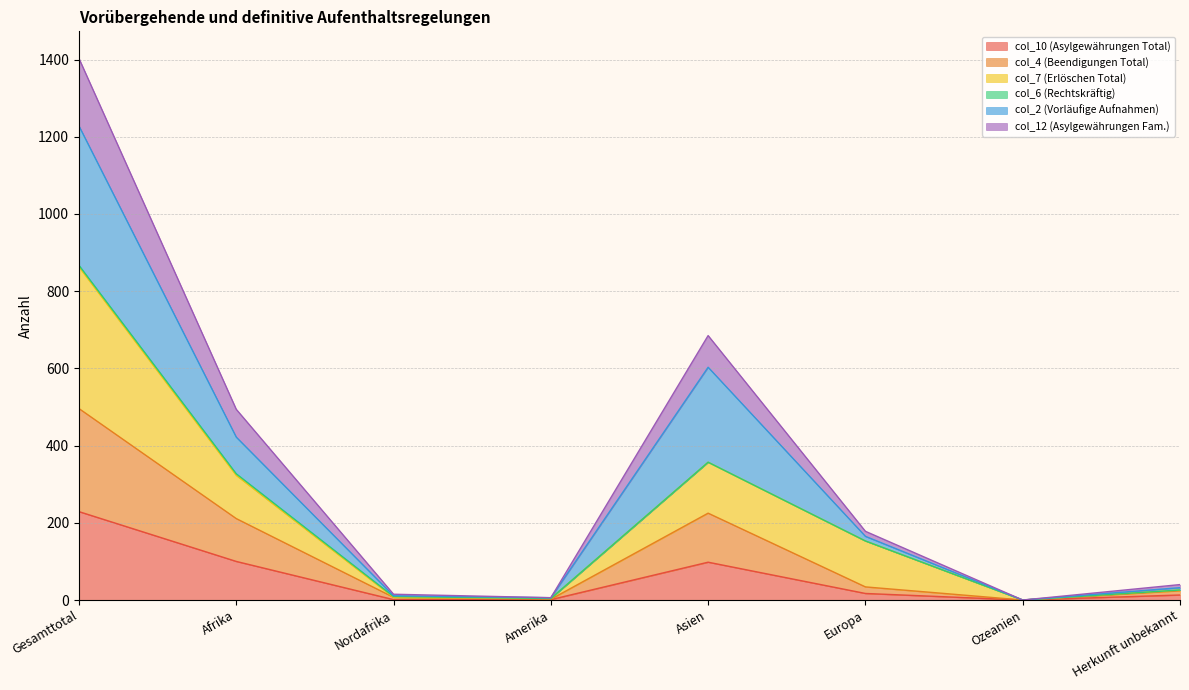

How many lines are shown in the chart?

6